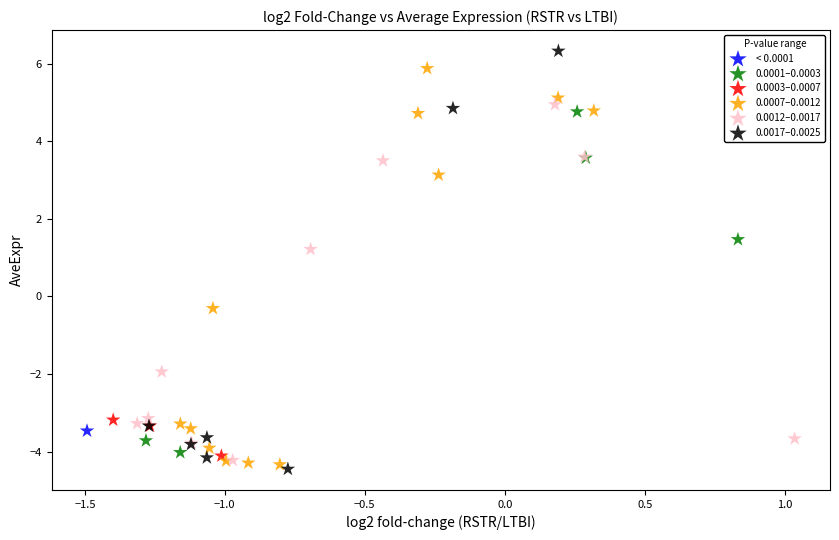

What are all the series names shown in the legend?

< 0.0001, 0.0001–0.0003, 0.0003–0.0007, 0.0007–0.0012, 0.0012–0.0017, 0.0017–0.0025